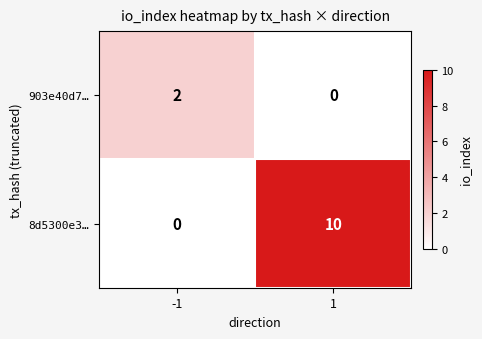

Reading left to right, extract all data points from this chart.

903e40d7…: 2	0
8d5300e3…: 0	10